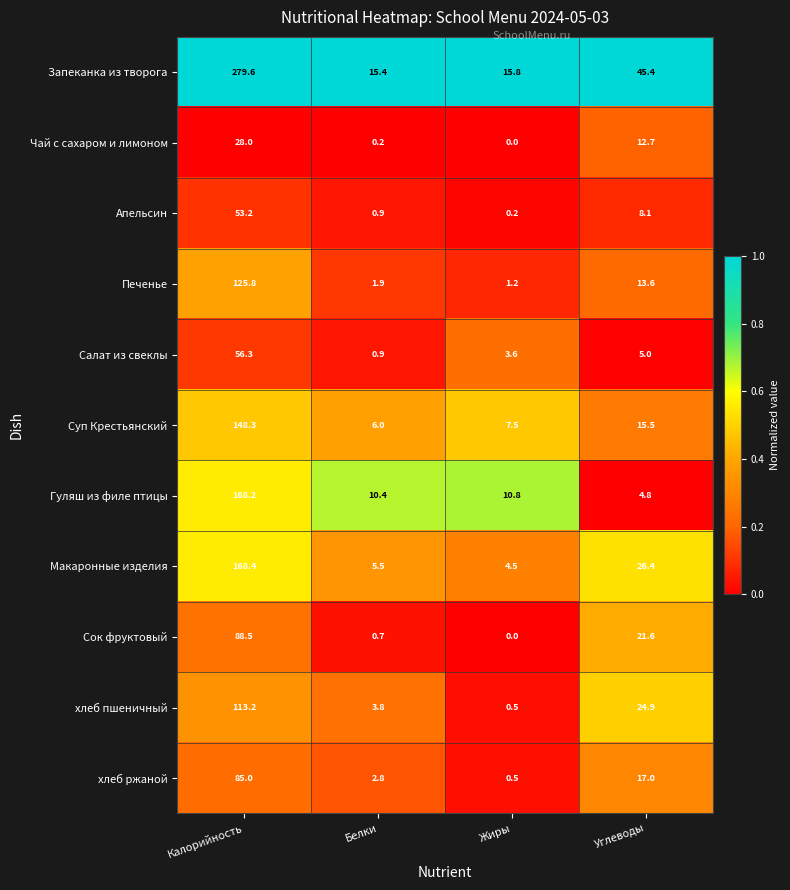

What is the sum of the Сок фруктовый values at Углеводы and Жиры?

21.6